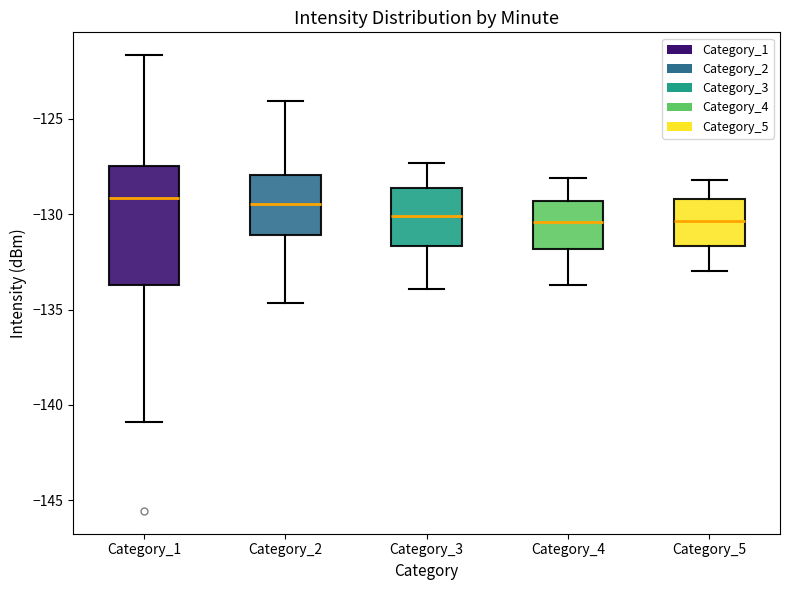

Where does the median line of the box for Category_1 sit on the y-axis? The values are not printed on the chart, so give them approximately, as read against the axis.

-129.0